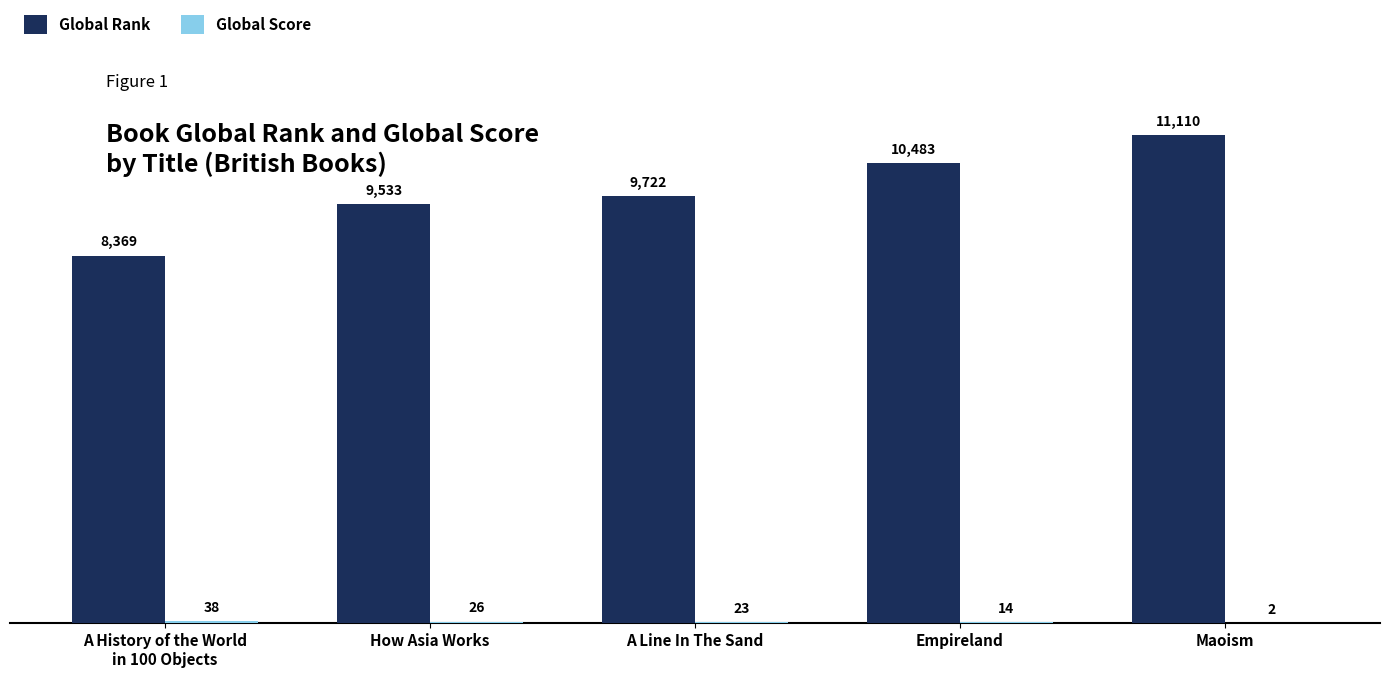

At which category is the sum across all series the highest?

Maoism